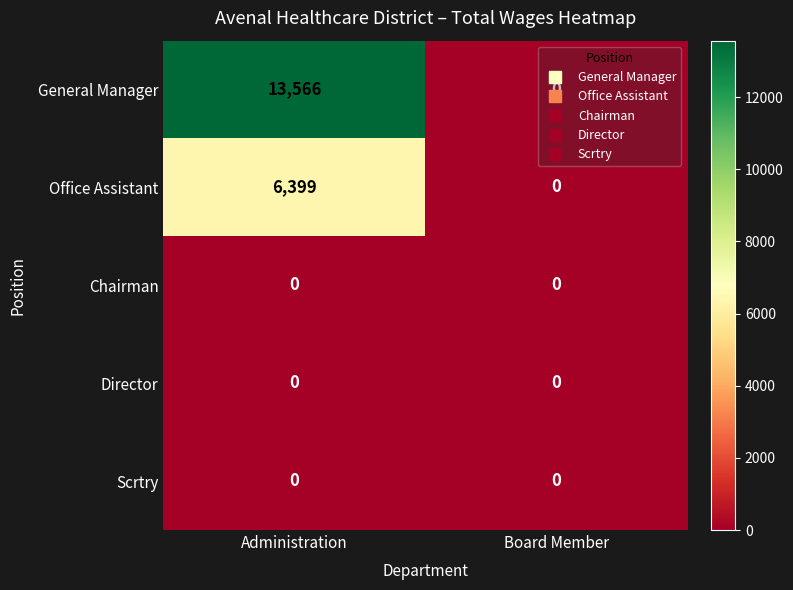

What is the sum of all Office Assistant values?

6399